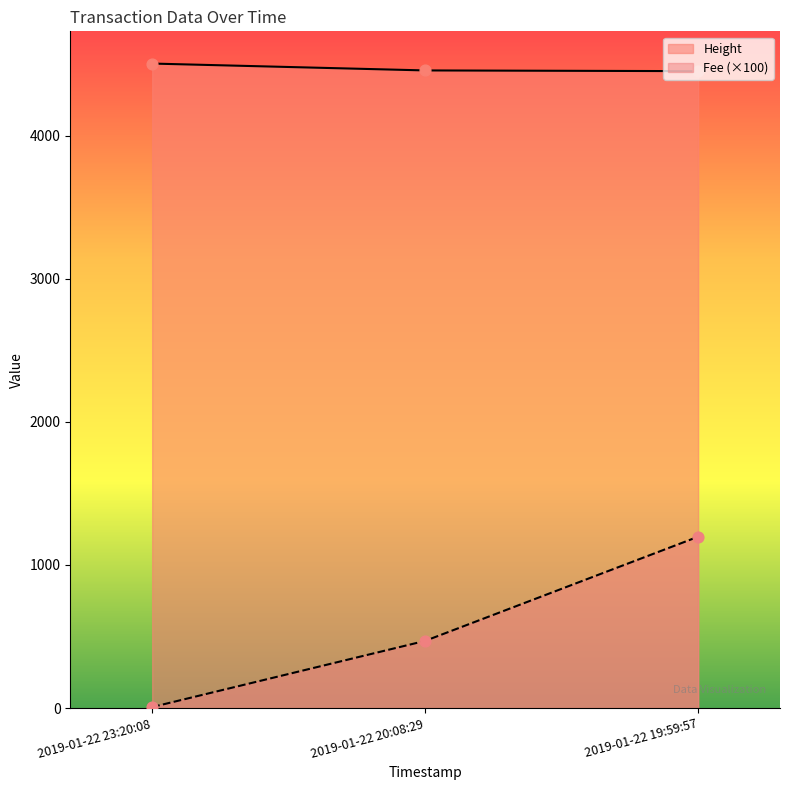

At how many categories does at least one series exceed 1120?

3